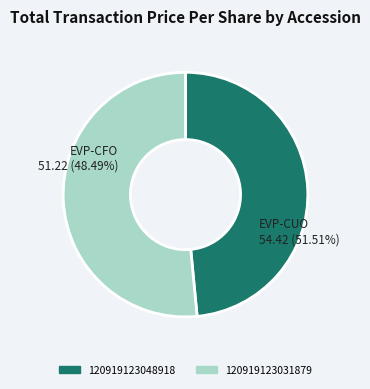

Is the sum of 120919123031879 and 120919123048918 greater than half?

Yes